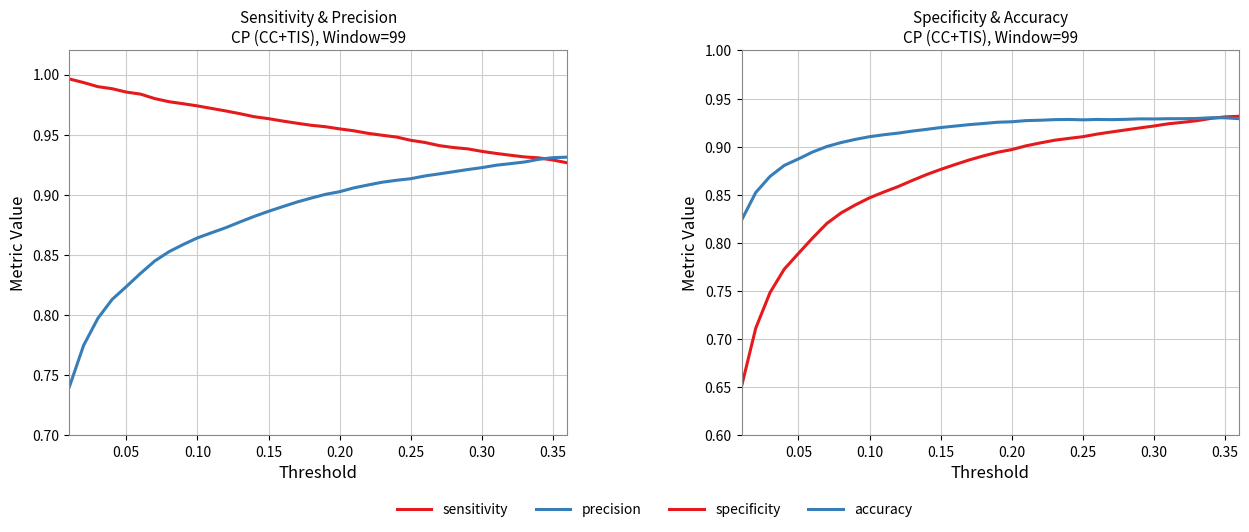

At how many categories does at least one series exceed 0?

36